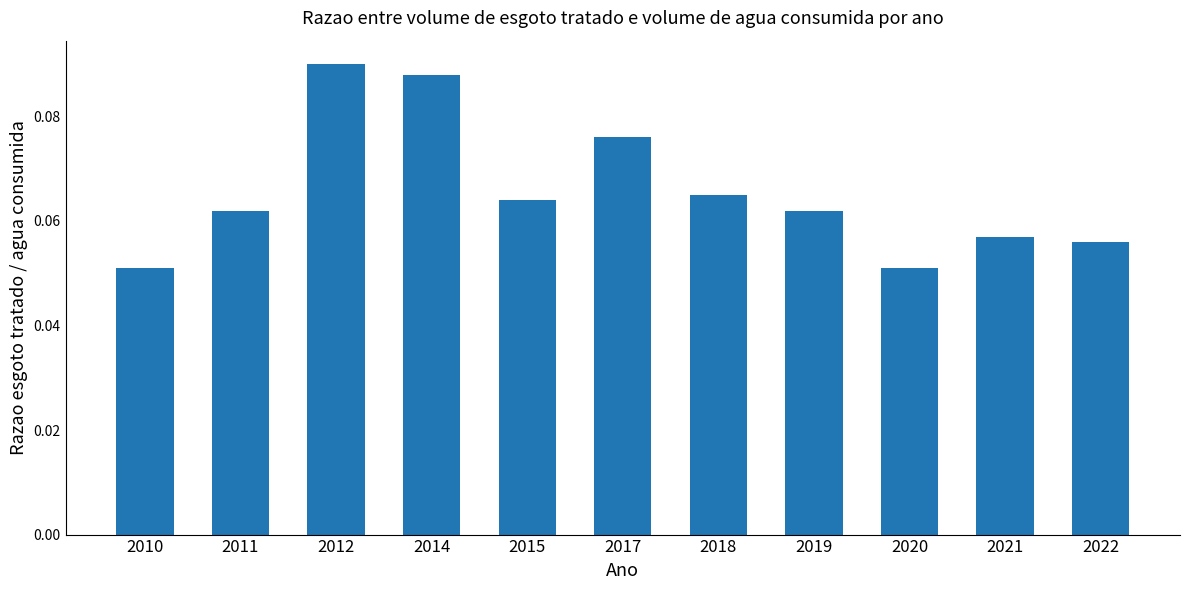

Which category has the highest value across all series?

2012